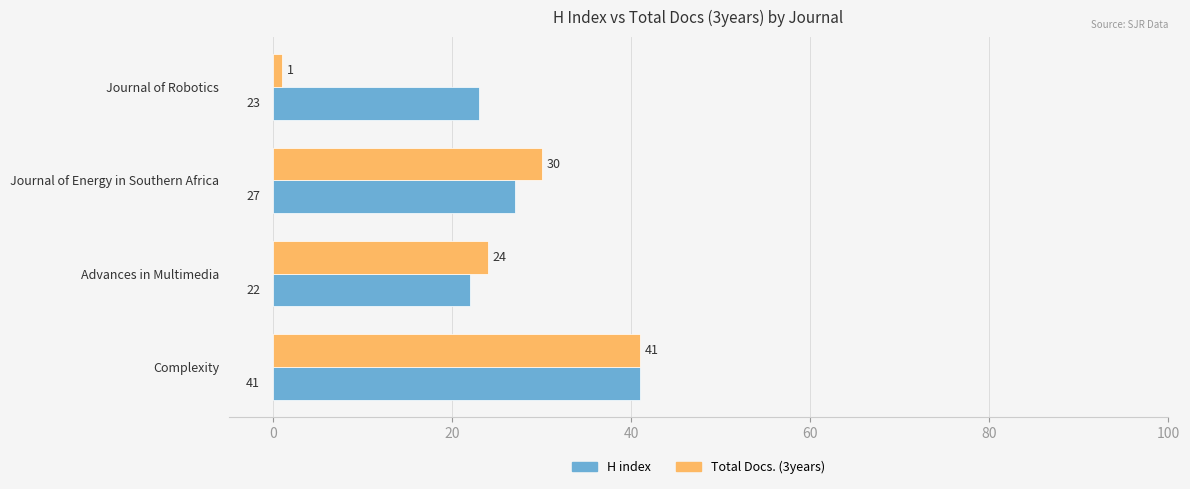

How many data points in H index are less than 27?

2